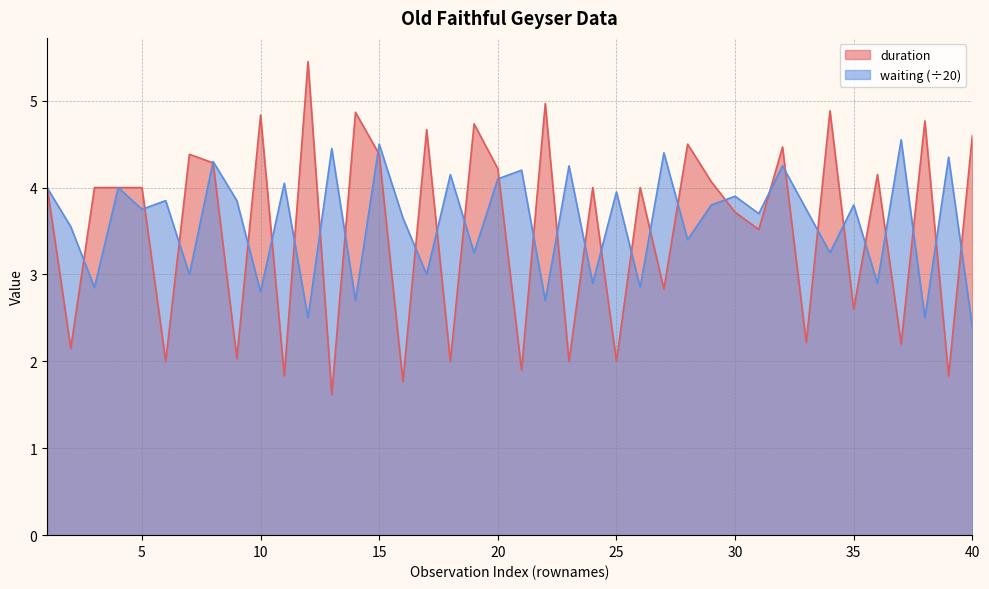

How many times do duration and waiting cross each other?

32